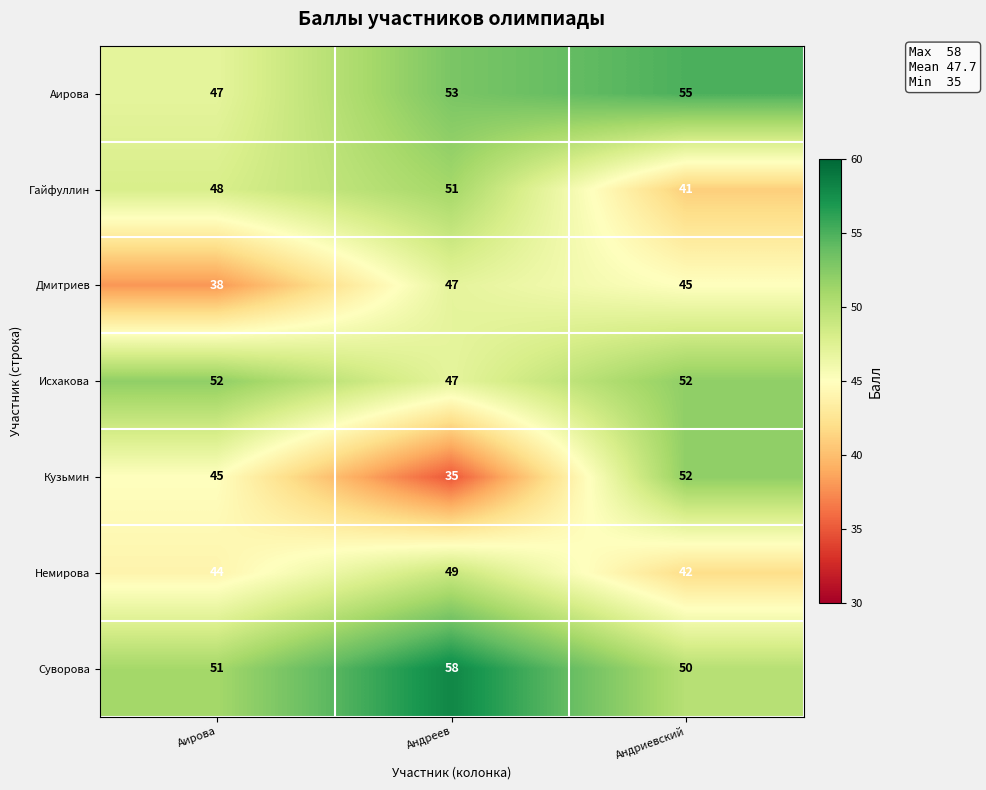

Which series has the largest range (max minus min)?

Кузьмин